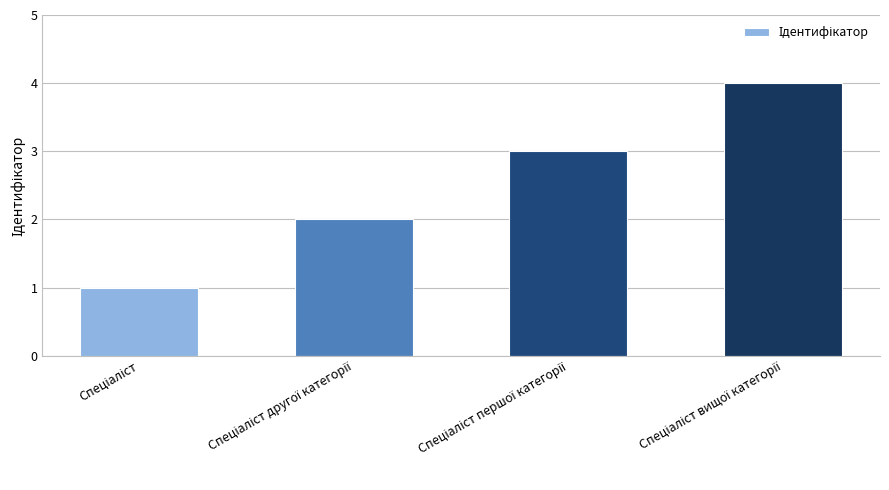

What is the difference between the maximum and minimum values?

3